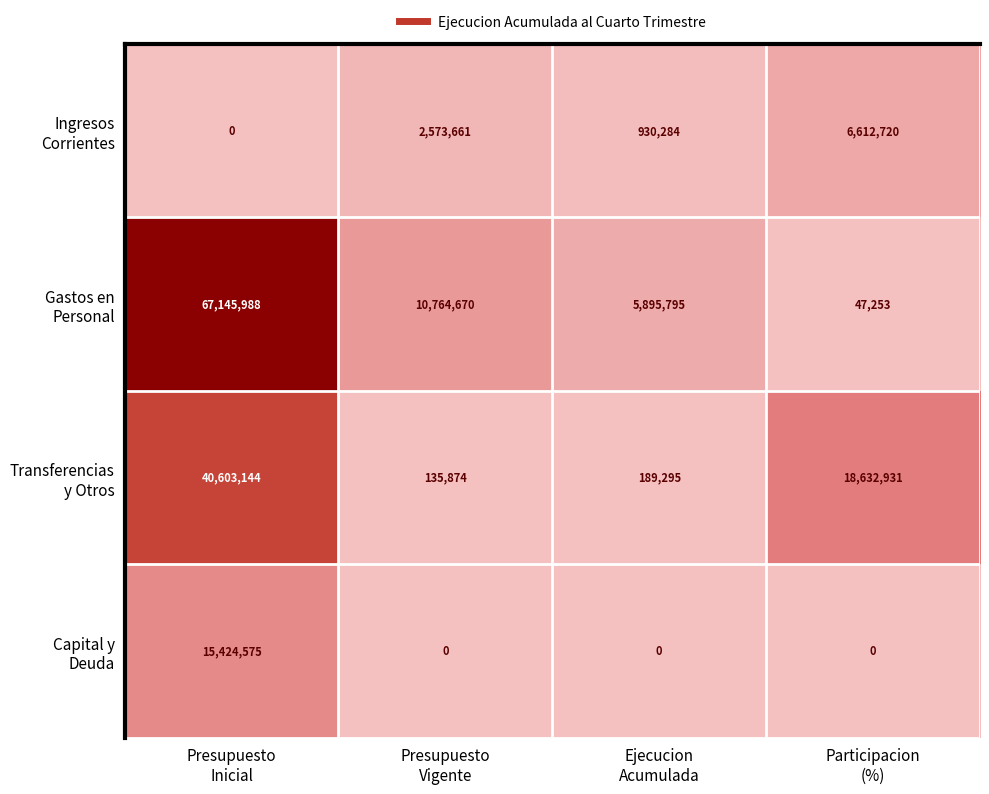

How many data points does each series have?

4